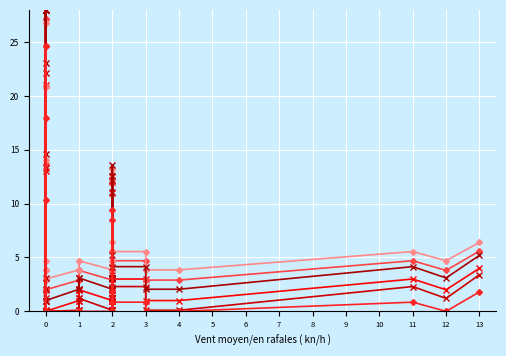

Reading left to right, extract all data points from this chart.

Series 1: 1.0	28.0	13.0	2.0	21.0	28.0	0.0	0.0	1.0	2.0	1.0	2.0	1.0	1.0	2.0	4.0	2.0	2.0	2.0	2.0	11.0	1.0	12.0	1.0	2.0	2.0	2.0	2.0	1.0	3.0	3.0	1.0	1.0	3.0	2.0	4.0
Series 2: 2.9	27.2	13.7	3.8	20.9	27.2	2.0	2.0	2.9	3.8	2.9	3.8	2.9	2.9	3.8	5.6	3.8	3.8	3.8	3.8	11.9	2.9	12.8	2.9	3.8	3.8	3.8	3.8	2.9	4.7	4.7	2.9	2.9	4.7	3.8	5.6
Series 3: 0.1	28.0	13.3	1.2	22.1	28.0	0.0	0.0	0.1	1.2	0.1	1.2	0.1	0.1	1.2	3.4	1.2	1.2	1.2	1.2	11.1	0.1	12.2	0.1	1.2	1.2	1.2	1.2	0.1	2.3	2.3	0.1	0.1	2.3	1.2	3.4
Series 4: 3.9	26.8	14.0	4.7	20.8	26.8	3.0	3.0	3.9	4.7	3.9	4.7	3.9	3.9	4.7	6.4	4.7	4.7	4.7	4.7	12.3	3.9	13.2	3.9	4.7	4.7	4.7	4.7	3.9	5.5	5.5	3.9	3.9	5.5	4.7	6.4
Series 5: 2.0	28.0	14.7	3.1	23.1	28.0	1.0	1.0	2.0	3.1	2.0	3.1	2.0	2.0	3.1	5.2	3.1	3.1	3.1	3.1	12.6	2.0	13.6	2.0	3.1	3.1	3.1	3.1	2.0	4.2	4.2	2.0	2.0	4.2	3.1	5.2
Series 6: 0.0	24.6	10.3	0.0	17.9	24.6	0.0	0.0	0.0	0.0	0.0	0.0	0.0	0.0	0.0	1.8	0.0	0.0	0.0	0.0	8.4	0.0	9.4	0.0	0.0	0.0	0.0	0.0	0.0	0.8	0.8	0.0	0.0	0.8	0.0	1.8